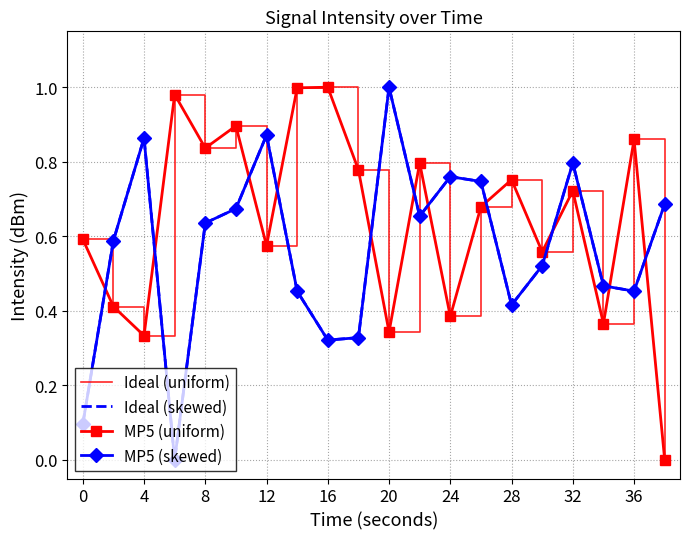

How many interior local valleys does the Ideal (uniform) series have?

7